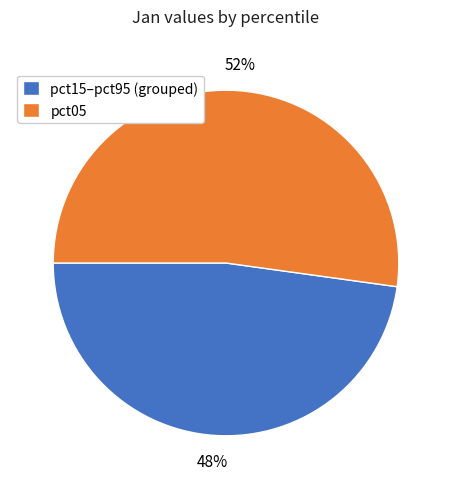

To the nearest percent, what is the average slice percentage?

50%